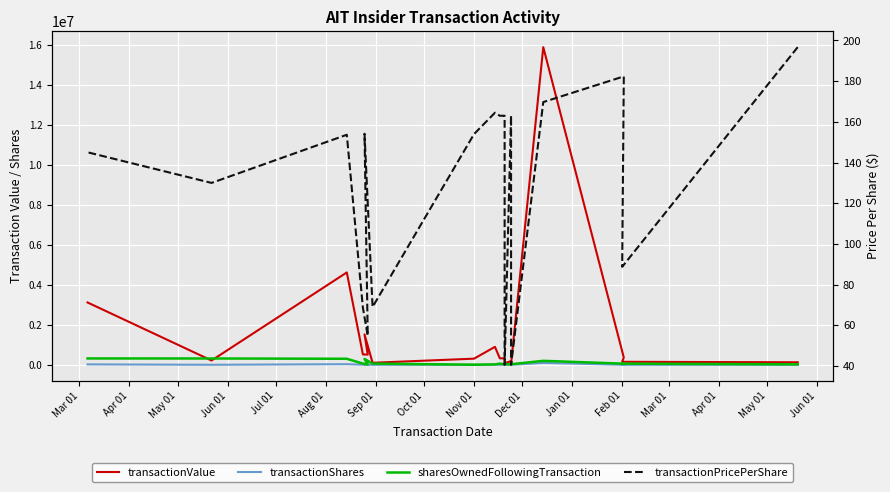

Which label corresponds to the smallest value in the chart?

Jul 01